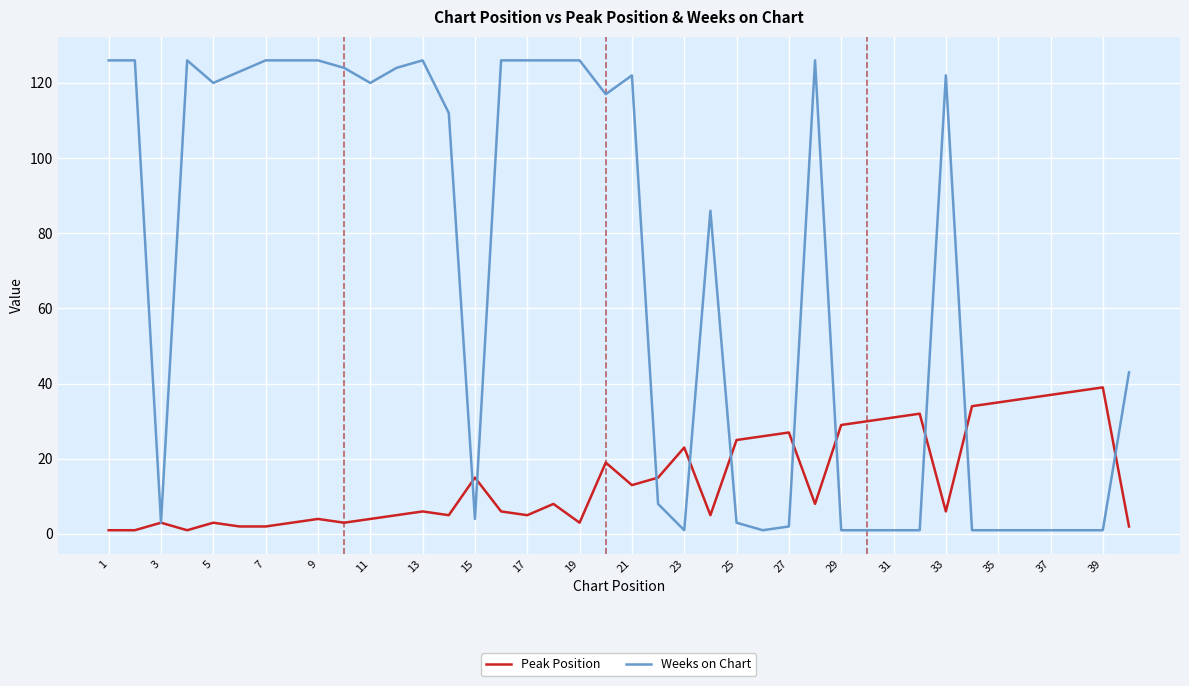

Which series has the widest spread of values?

Weeks on Chart